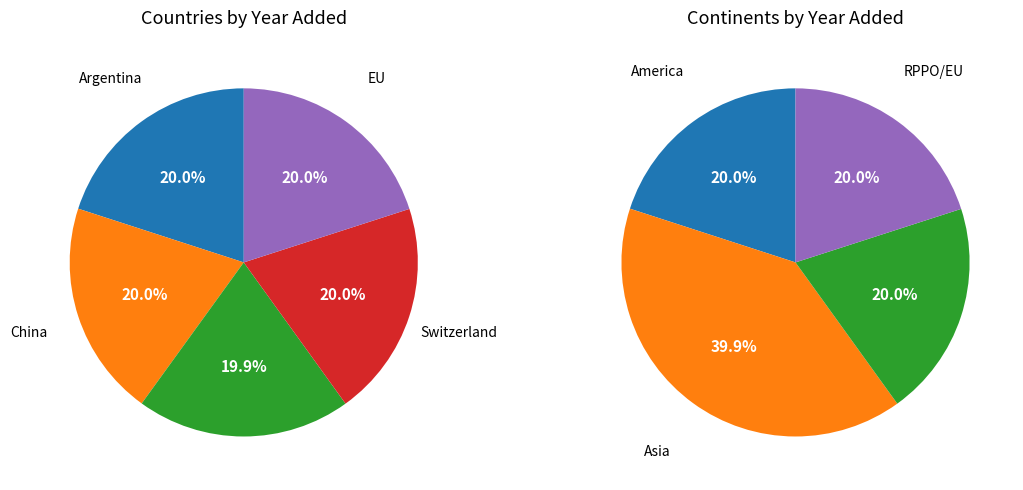

Does Switzerland account for over 50% of the chart?

No